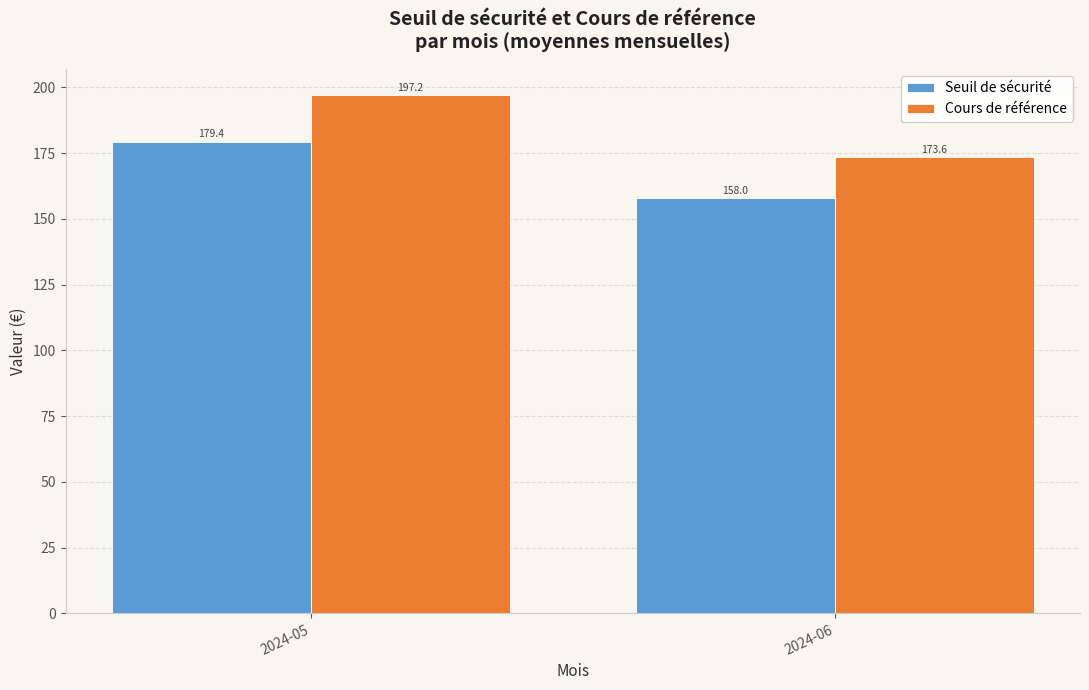

What is the value of the Cours de référence bar at the 2nd from the left?

173.6